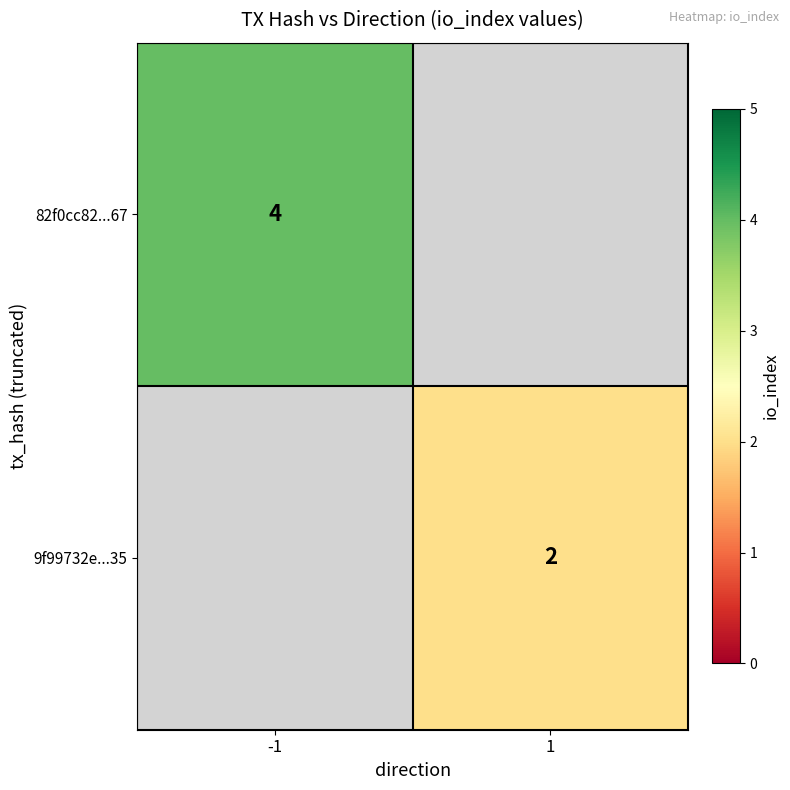

Is the value of 82f0cc82...67 at -1 greater than the value of 9f99732e...35 at 1?

Yes